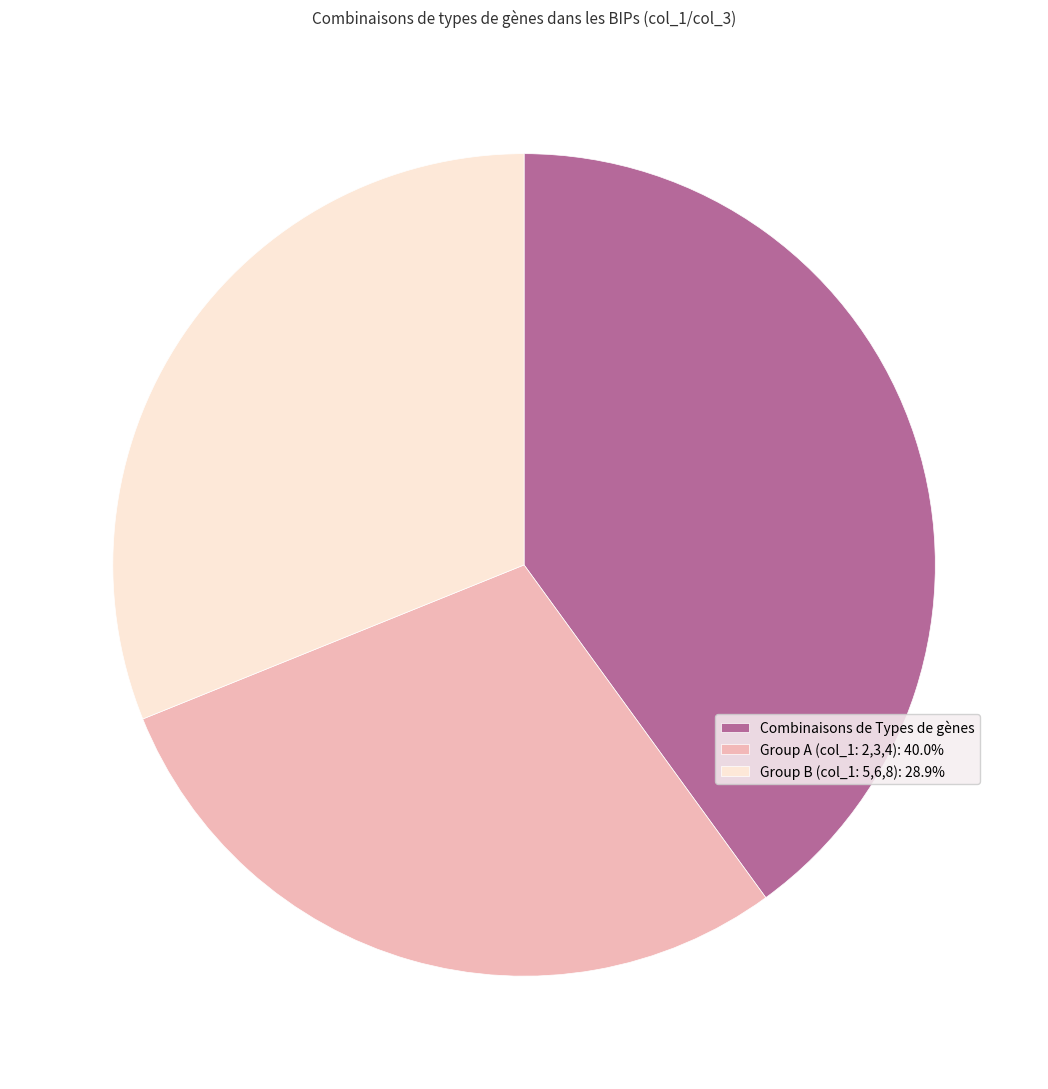

Is the sum of Group A (col_1: 2,3,4): 40.0% and Combinaisons de Types de gènes greater than half?

Yes